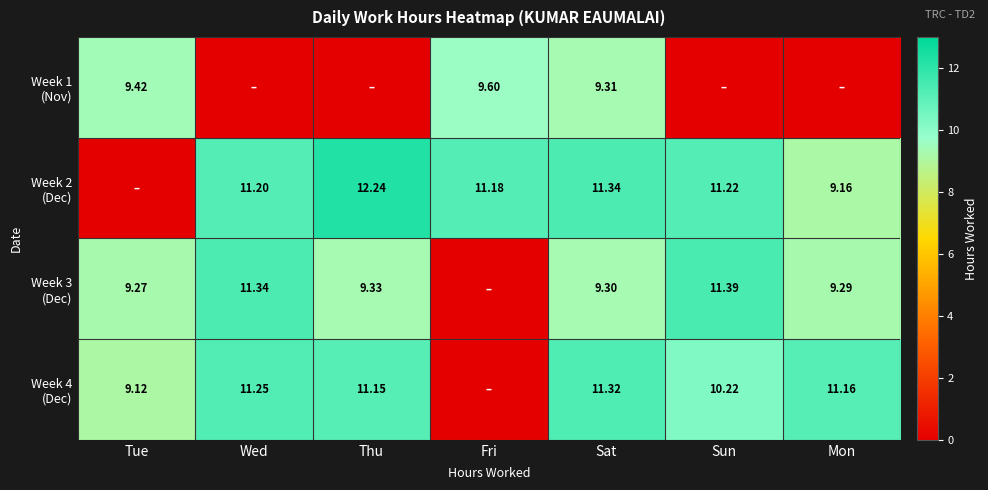

The Week 3 (Dec) series shows 11.4 at Sun. True or false?

True